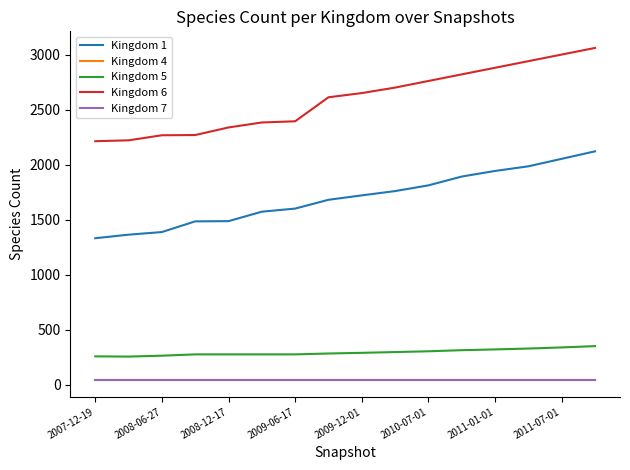

What is the greatest value displayed?

3060